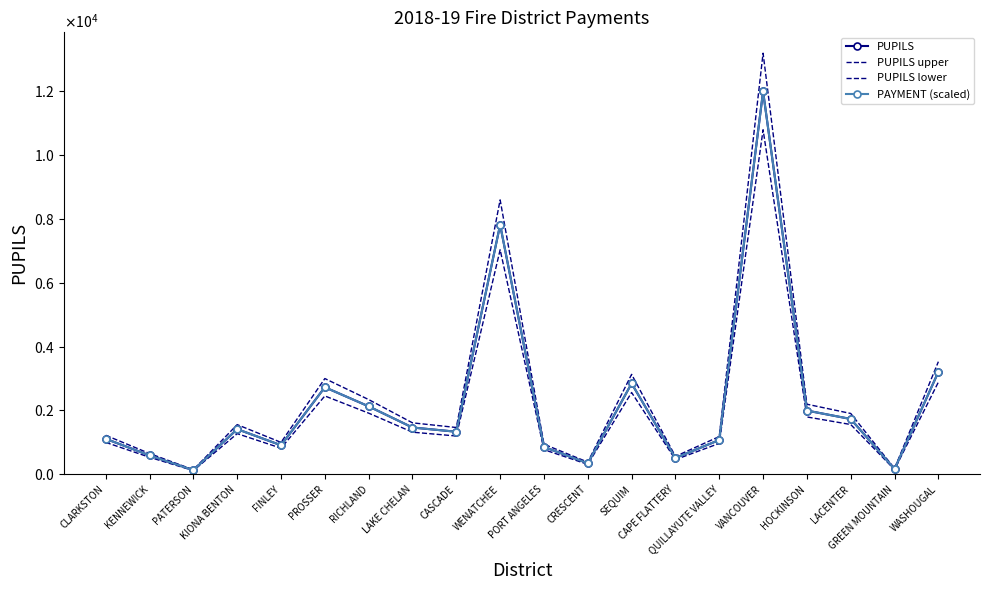

True or false: PUPILS lower and PUPILS upper cross at least once.

False